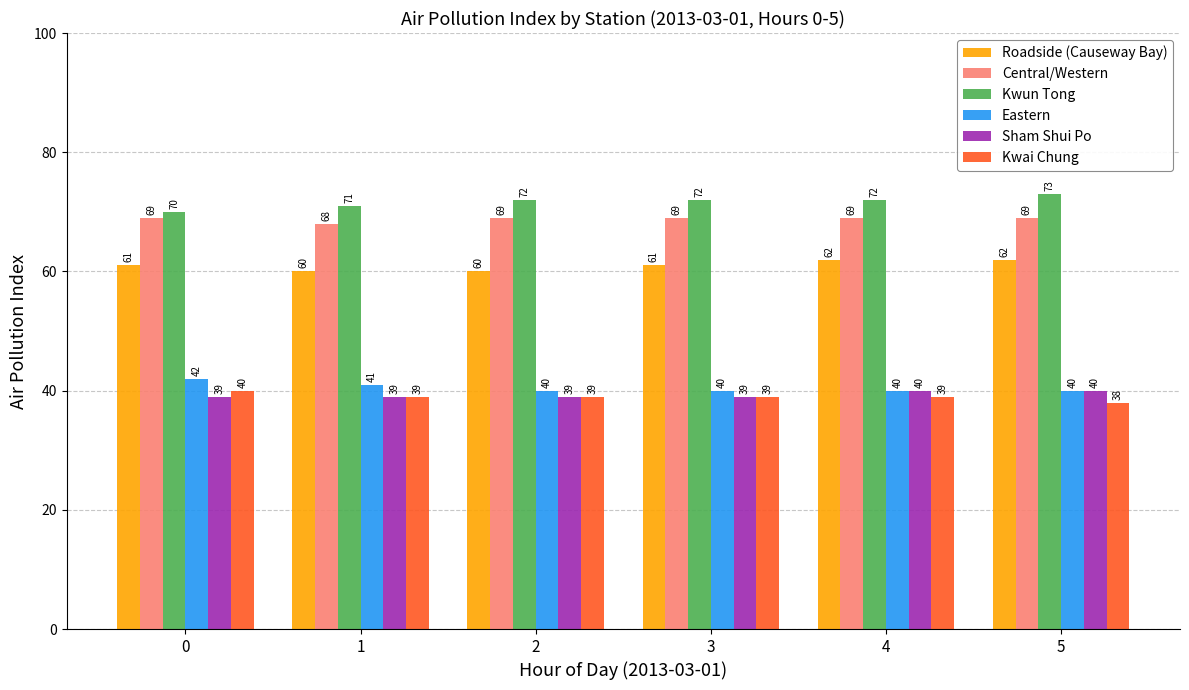

How many Eastern values are between 40 and 41?

5